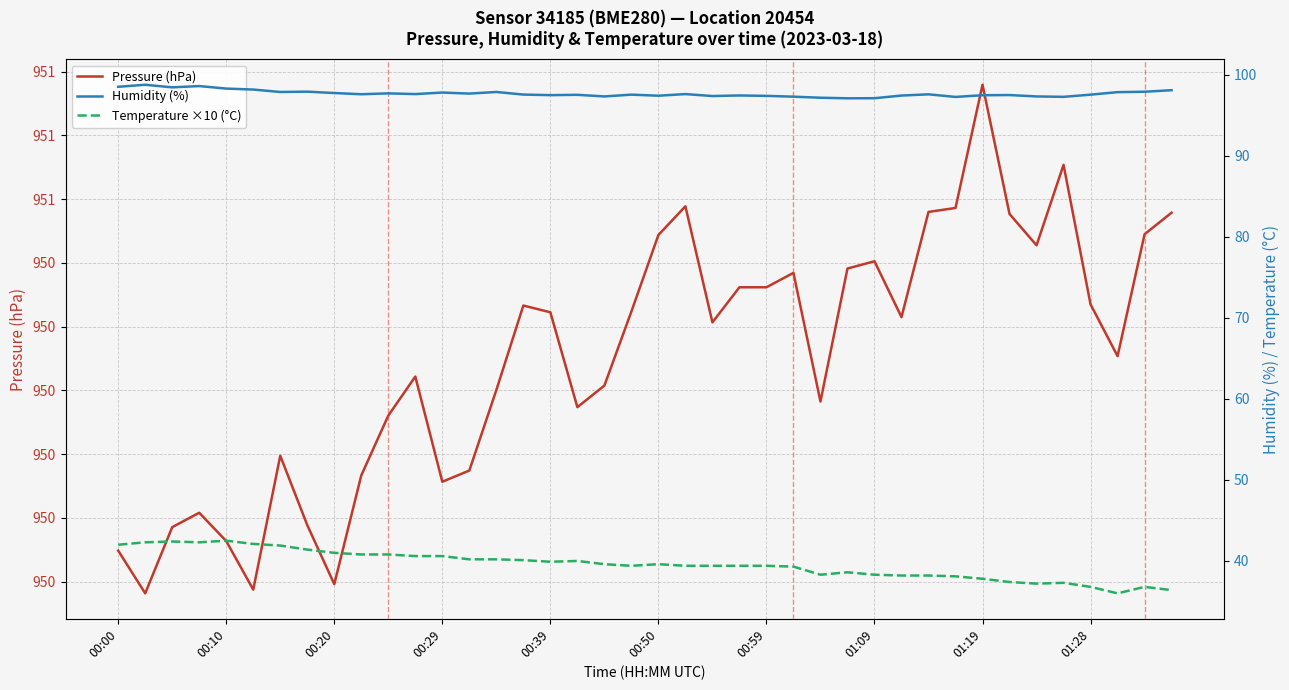

How many series are shown in this chart?

3